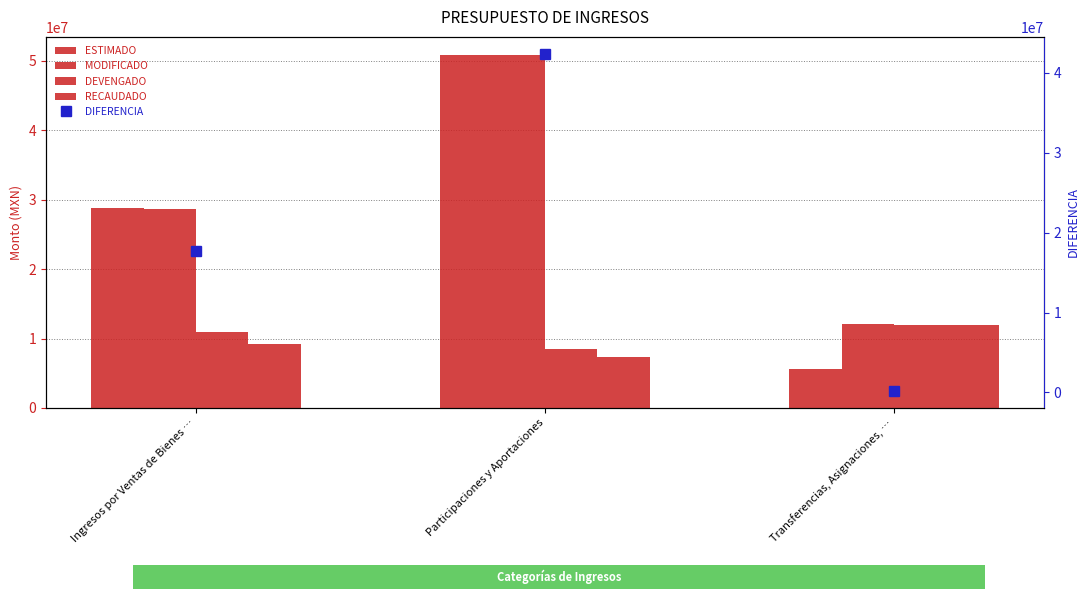

How many values in the MODIFICADO series are below 28597391?

1